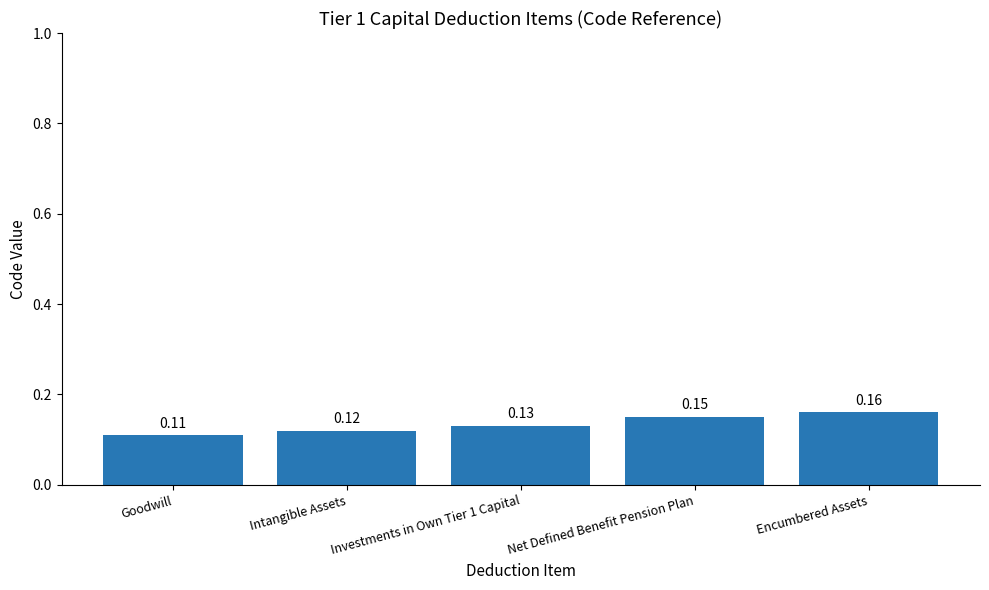

How many bars are there in total?

5